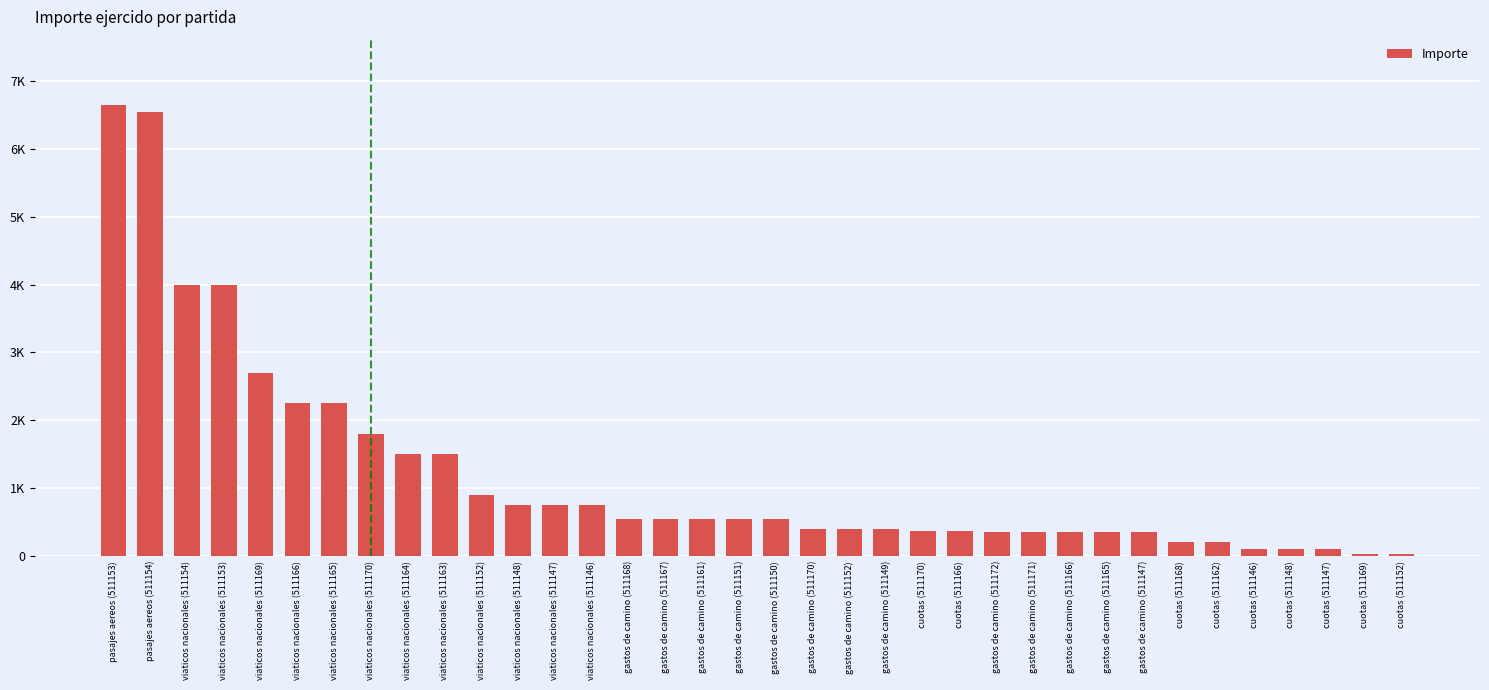

What is the maximum value shown in the chart?

6654